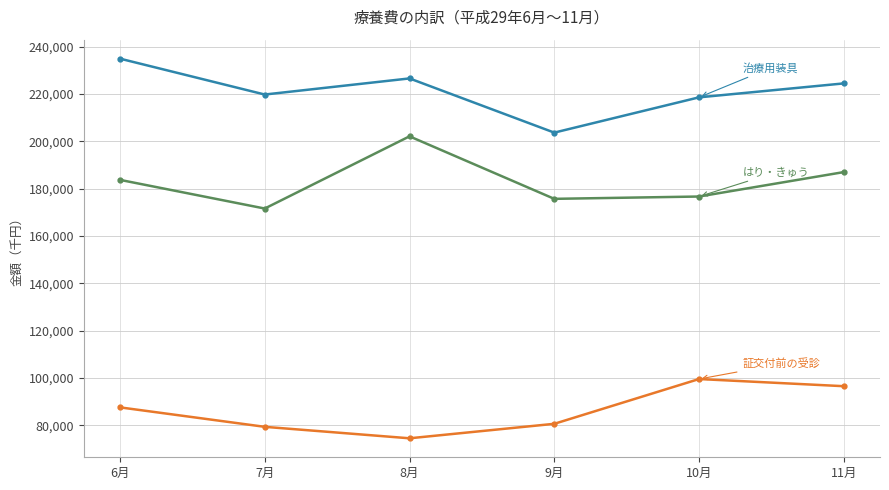

What is the greatest value displayed?

234987.4